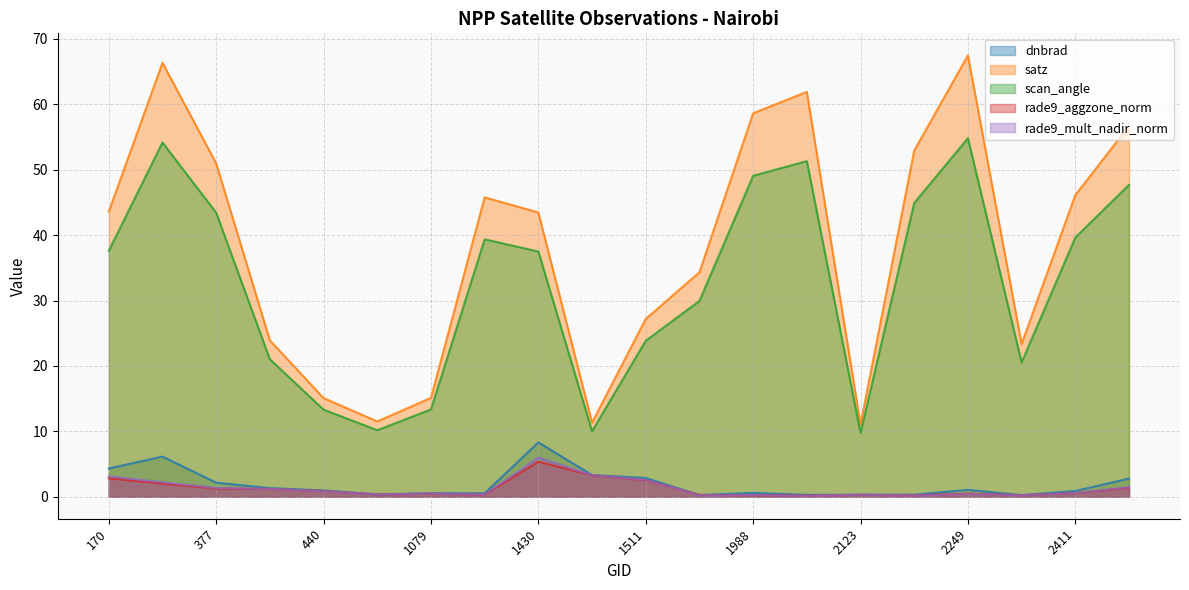

Is it true that rade9_mult_nadir_norm equals 0.4 at 2123?

False